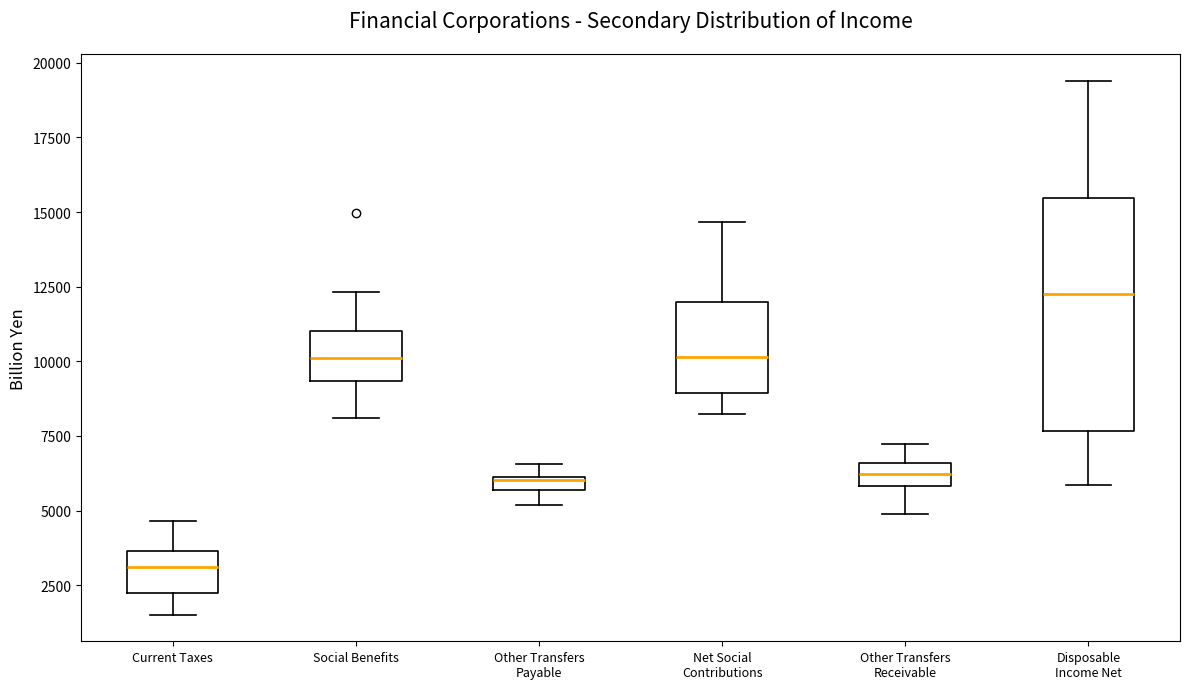

Which box's median line is the lowest?

Current Taxes